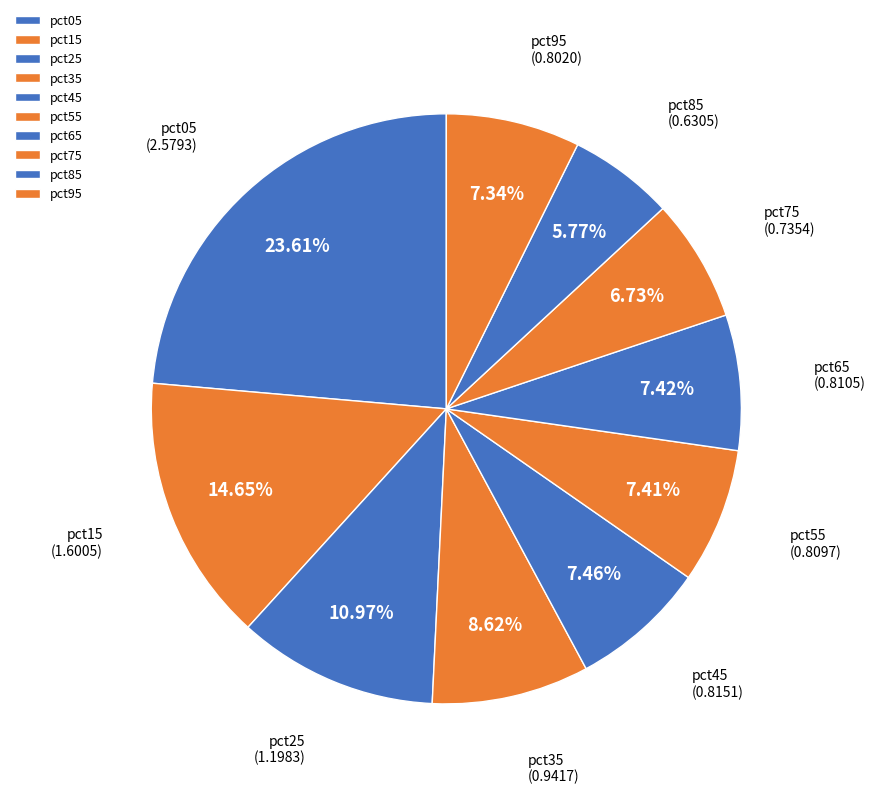

What percentage is the pct15 slice, to the nearest percent?

15%